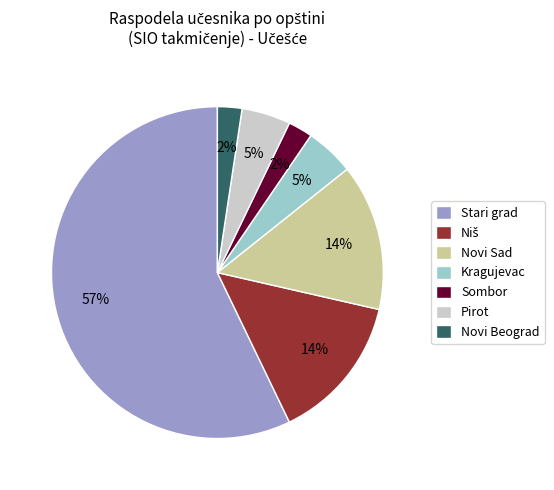

To the nearest percent, what portion does Sombor represent?

2%